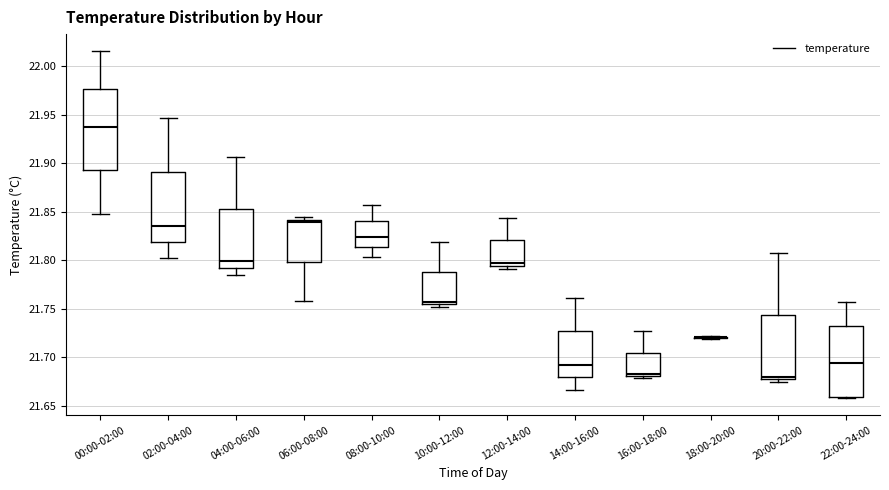

Reading left to right, read every box against the y-axis: the position of its median line, the range the box covers, and the ends of its whiskers. The values are not printed on the chart, so give them approximately, as read against the axis.

00:00-02:00: median 21.940, box 21.895 to 21.975, whiskers 21.850 to 22.015
02:00-04:00: median 21.835, box 21.820 to 21.890, whiskers 21.800 to 21.945
04:00-06:00: median 21.800, box 21.790 to 21.855, whiskers 21.785 to 21.905
06:00-08:00: median 21.840 (just below the box's upper edge), box 21.800 to 21.840, whiskers 21.755 to 21.845
08:00-10:00: median 21.825, box 21.815 to 21.840, whiskers 21.805 to 21.855
10:00-12:00: median 21.755 (just above the box's lower edge), box 21.755 to 21.790, whiskers 21.750 to 21.820
12:00-14:00: median 21.800, box 21.795 to 21.820, whiskers 21.790 to 21.845
14:00-16:00: median 21.690, box 21.680 to 21.725, whiskers 21.665 to 21.760
16:00-18:00: median 21.680 (just above the box's lower edge), box 21.680 to 21.705, whiskers 21.680 (just below the box's lower edge) to 21.725
18:00-20:00: box collapsed to a line at 21.720, whiskers 21.720 to 21.720
20:00-22:00: median 21.680, box 21.675 to 21.745, whiskers 21.675 (just below the box's lower edge) to 21.805
22:00-24:00: median 21.695, box 21.660 to 21.730, whiskers 21.660 to 21.755